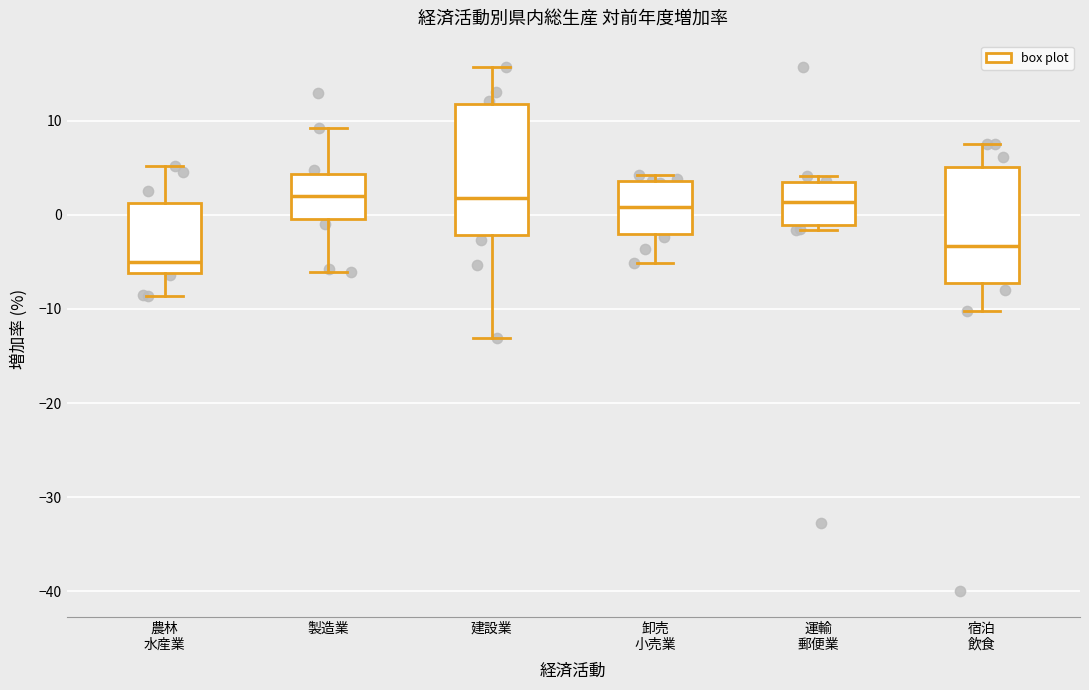

Which box is the tallest, from its lower edge to its upper edge?

建設業